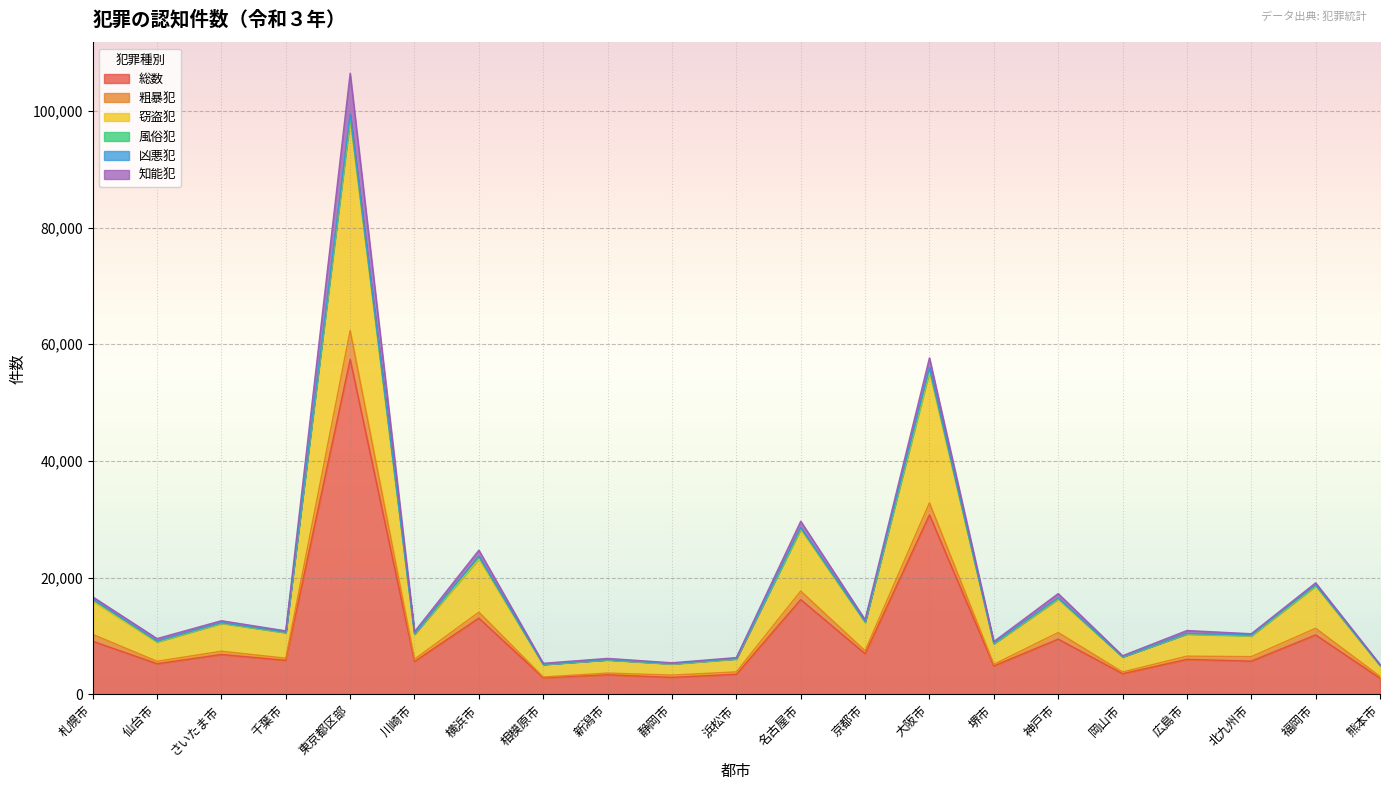

At which category is the sum across all series the highest?

東京都区部